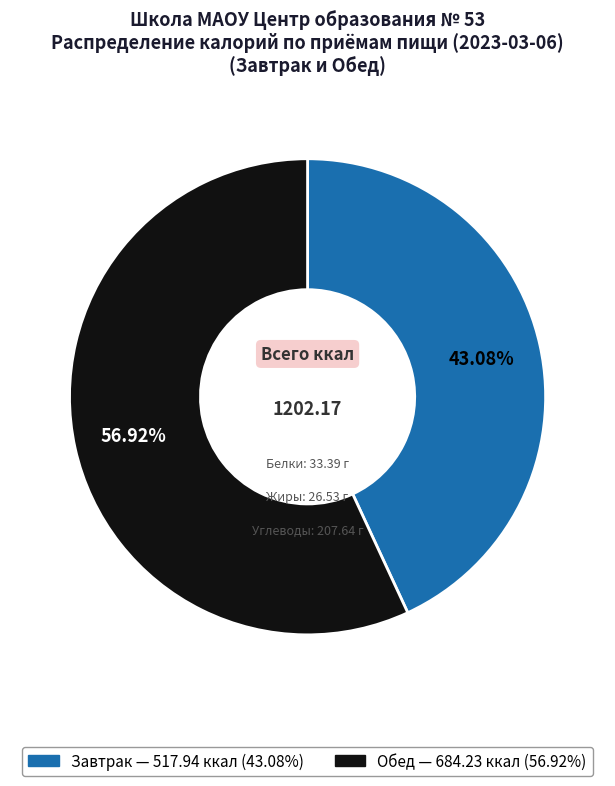

Approximately how many times larger is the value at Завтрак compared to Обед?

0.8